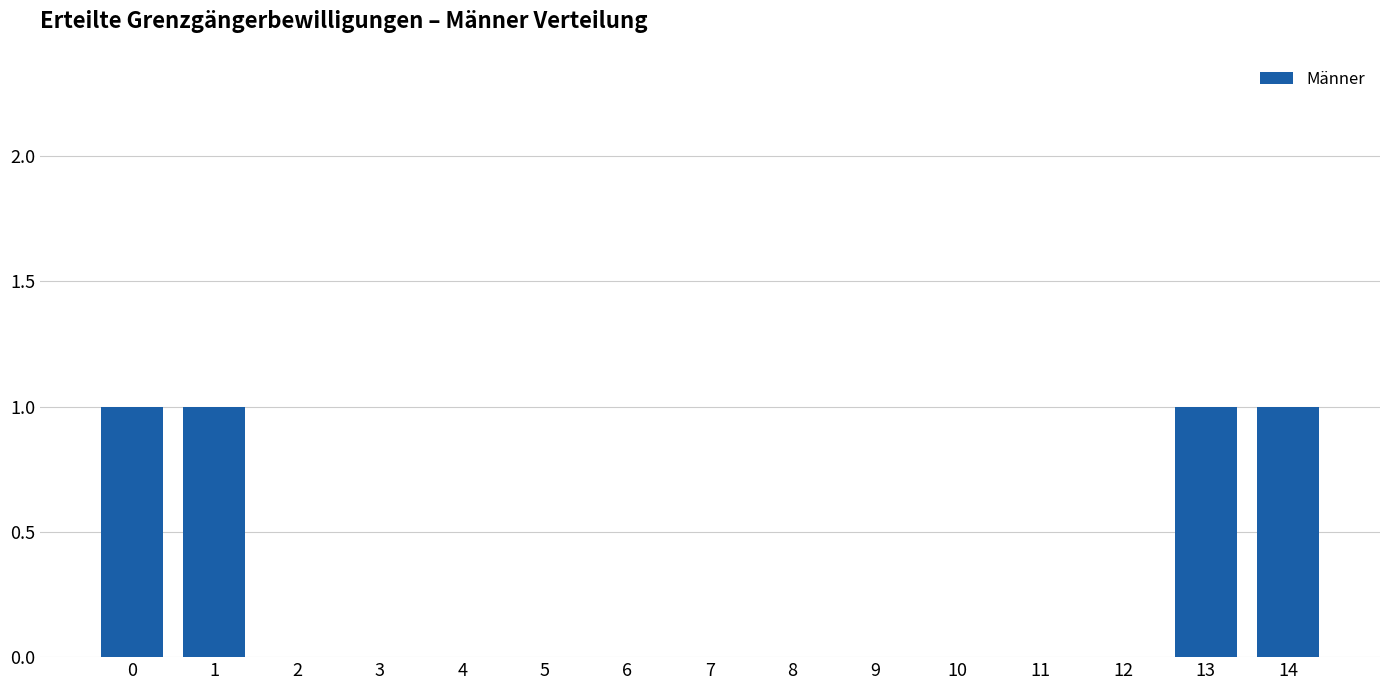

Reading left to right, list all the values displayed in this chart.

0=1	1=1	2=0	3=0	4=0	5=0	6=0	7=0	8=0	9=0	10=0	11=0	12=0	13=1	14=1